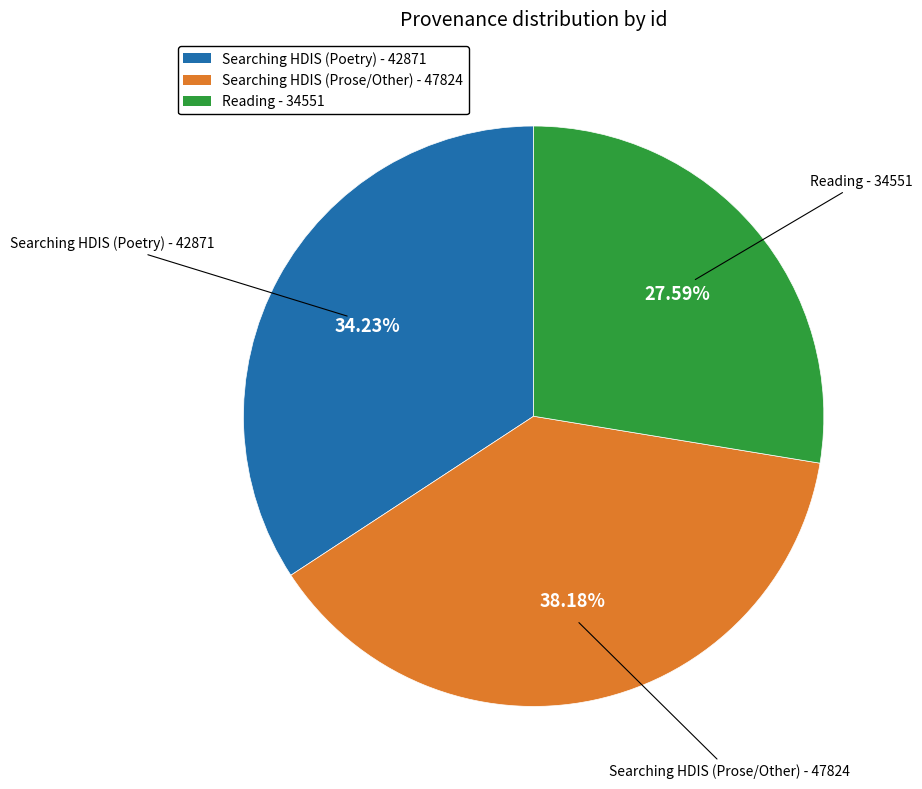

Is there a majority slice in this chart?

No